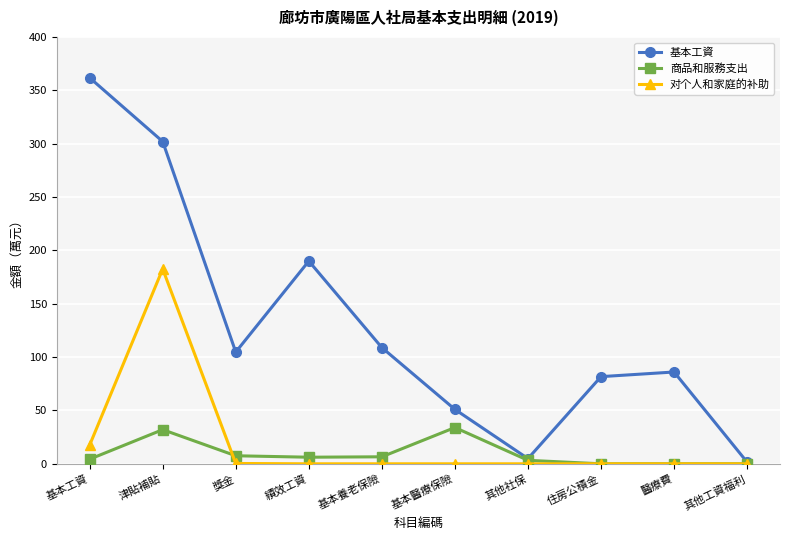

At which category does the chart reach its peak across all series?

基本工資